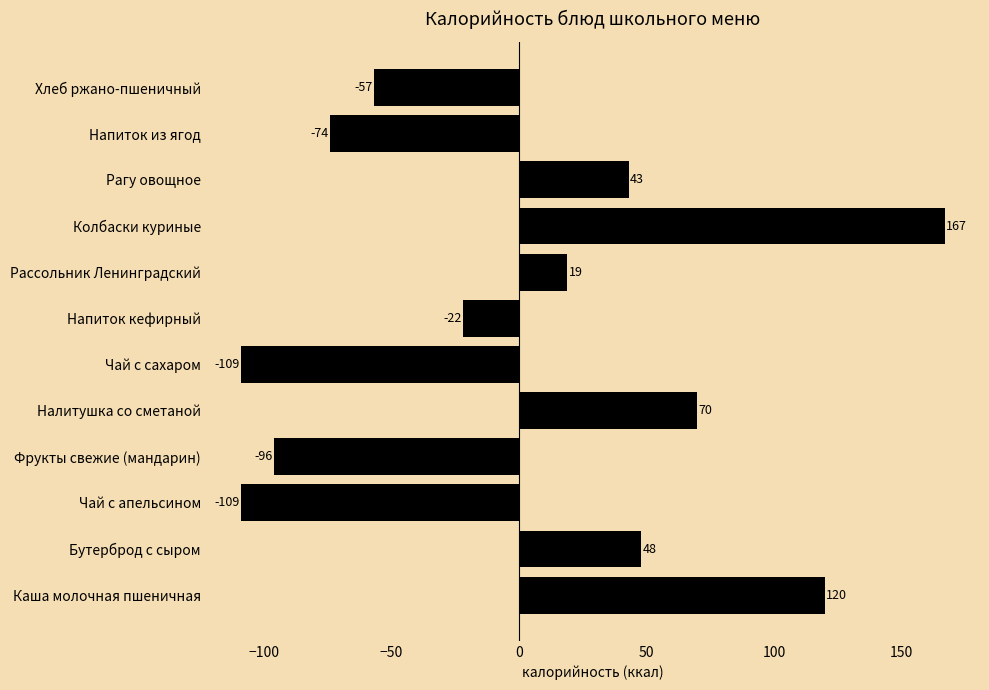

What is the difference between the maximum and minimum values?

276